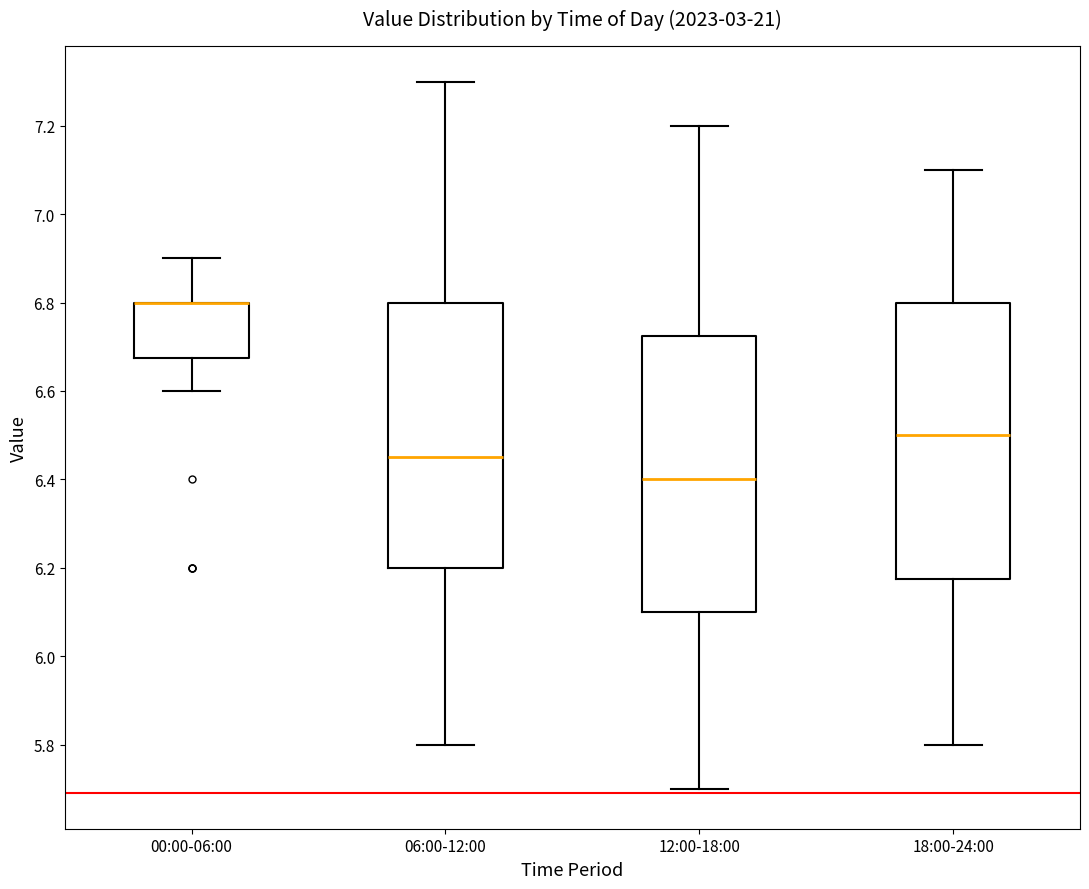

Reading left to right, transcribe this box plot: for each box, give where its median line is, the range the box spans, and where its two whiskers end, as read against the y-axis. The values are not printed on the chart, so give them approximately, as read against the axis.

00:00-06:00: median 6.80 (drawn on the box's upper edge), box 6.68 to 6.80, whiskers 6.60 to 6.90
06:00-12:00: median 6.46, box 6.20 to 6.80, whiskers 5.80 to 7.30
12:00-18:00: median 6.40, box 6.10 to 6.72, whiskers 5.70 to 7.20
18:00-24:00: median 6.50, box 6.18 to 6.80, whiskers 5.80 to 7.10